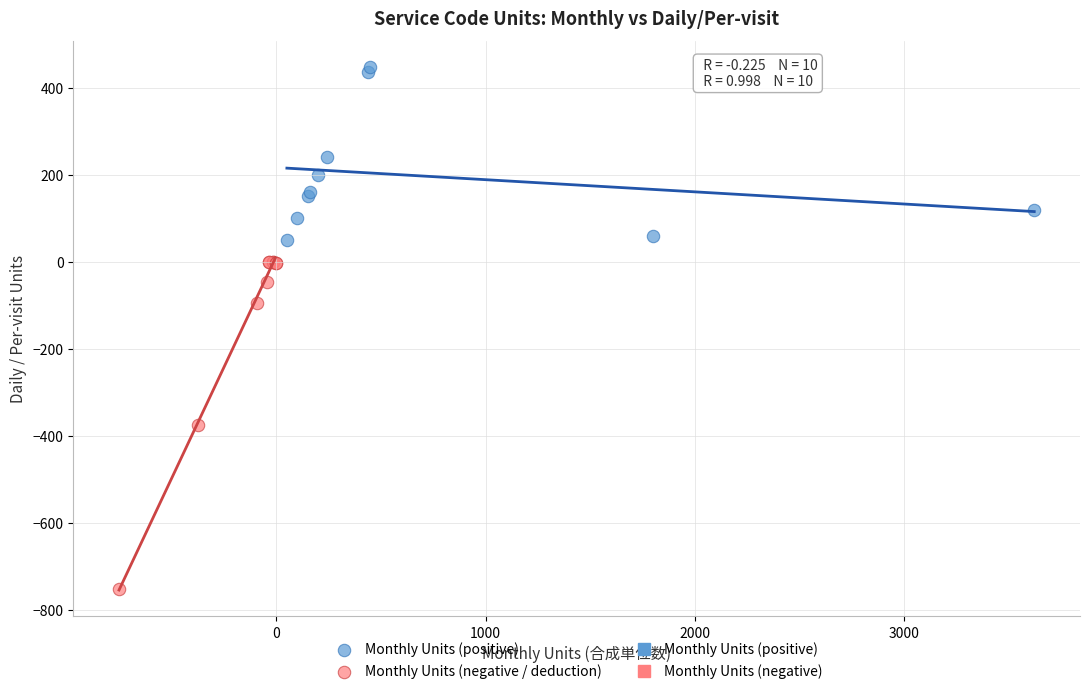

Which series reaches the minimum Y coordinate?

Monthly Units (negative / deduction)